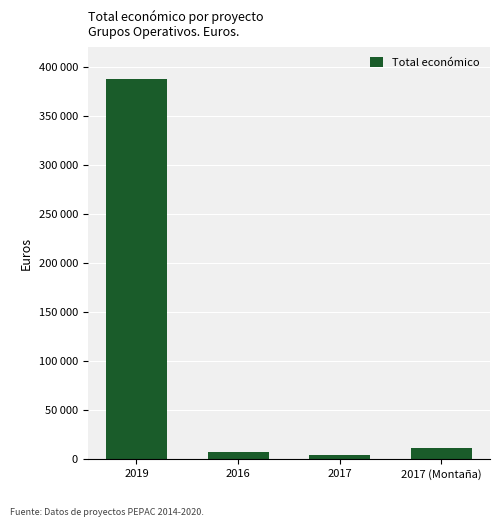

How many values are below 11920?

2